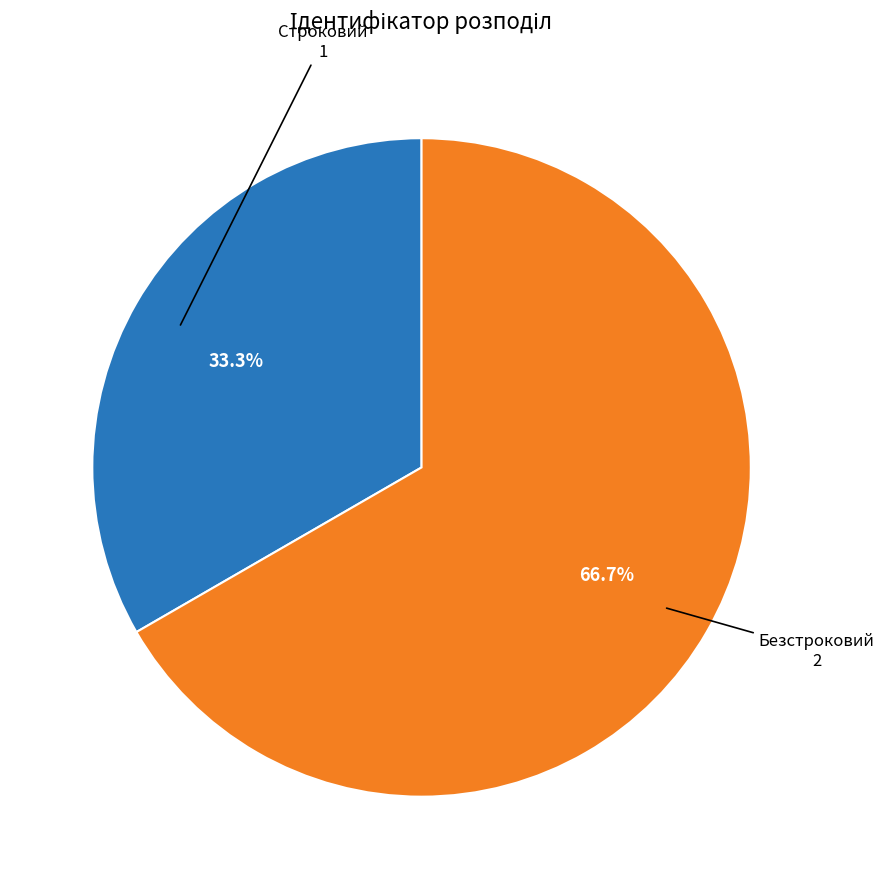

Is there any slice that represents more than half of the pie?

Yes